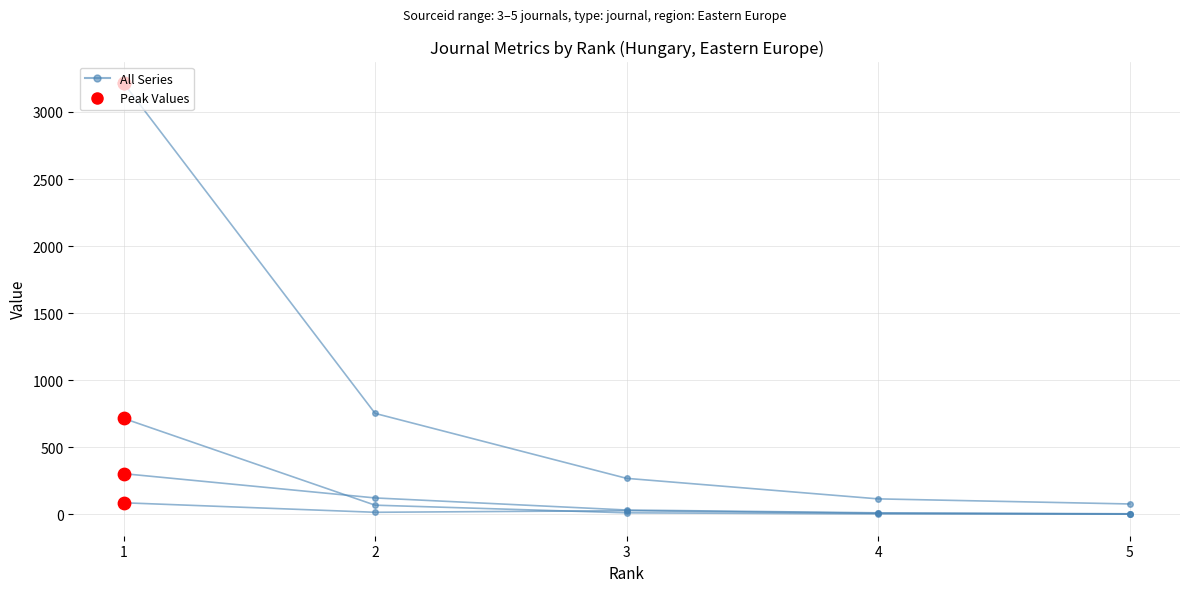

Count the number of data series in this chart.

4